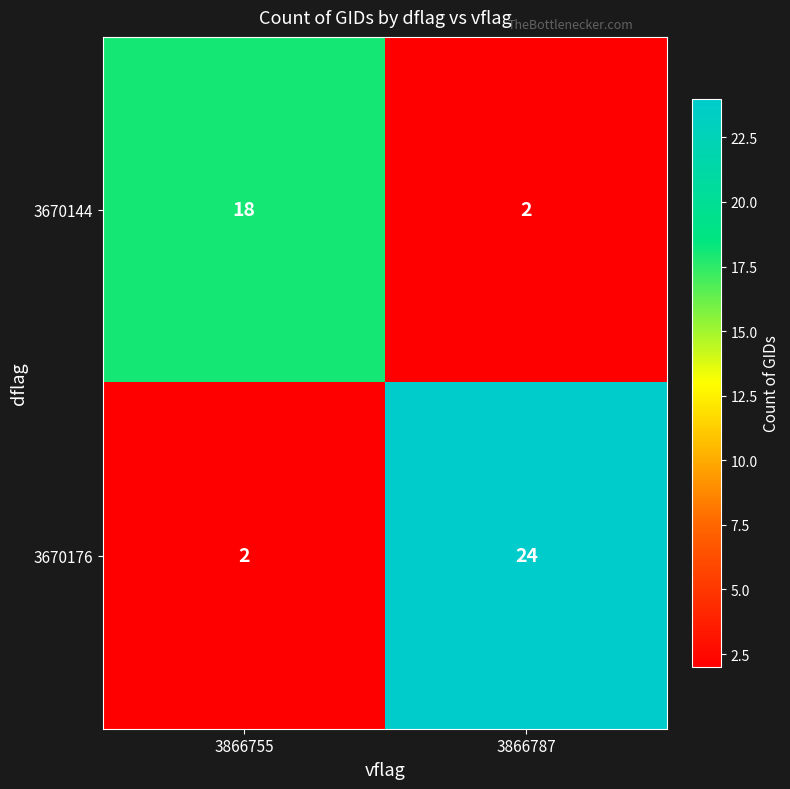

At which category is the sum across all series the highest?

3866787